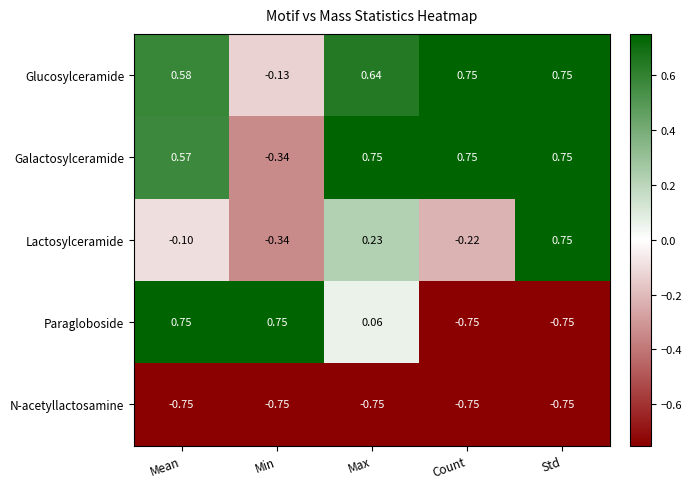

At which category is the sum across all series the highest?

Mean